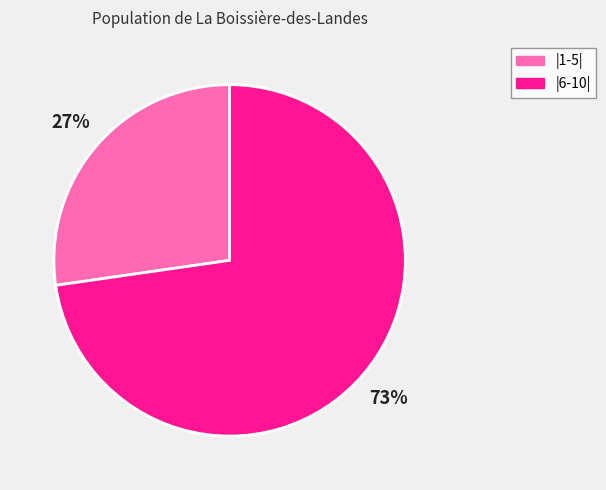

Between |1-5| and |6-10|, which is larger?

|6-10|